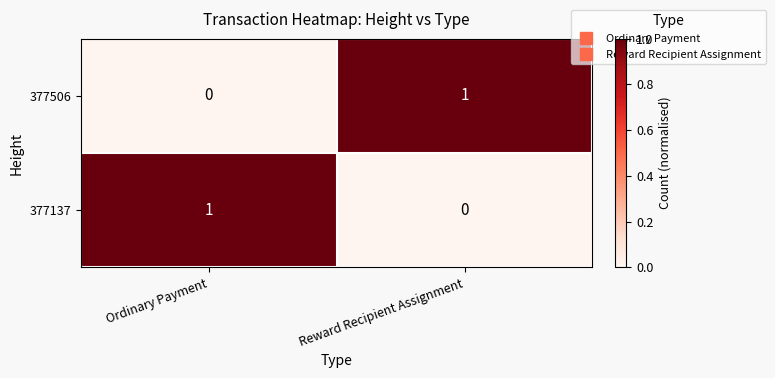

At which label is 377137 closest to 0?

Reward Recipient Assignment